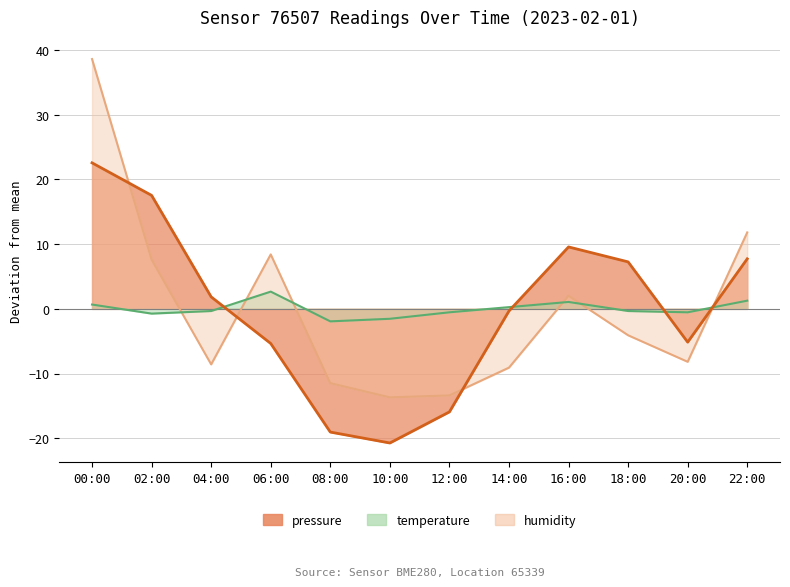

How many interior local valleys does the temperature_line series have?

3